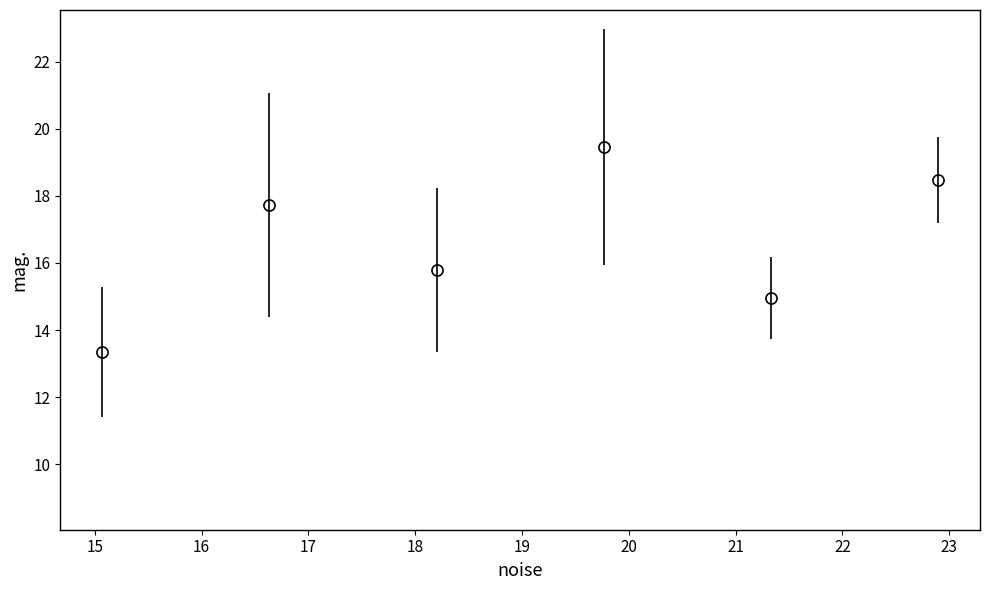

How many interior local peaks (higher than both neighbors) does the data have?

2